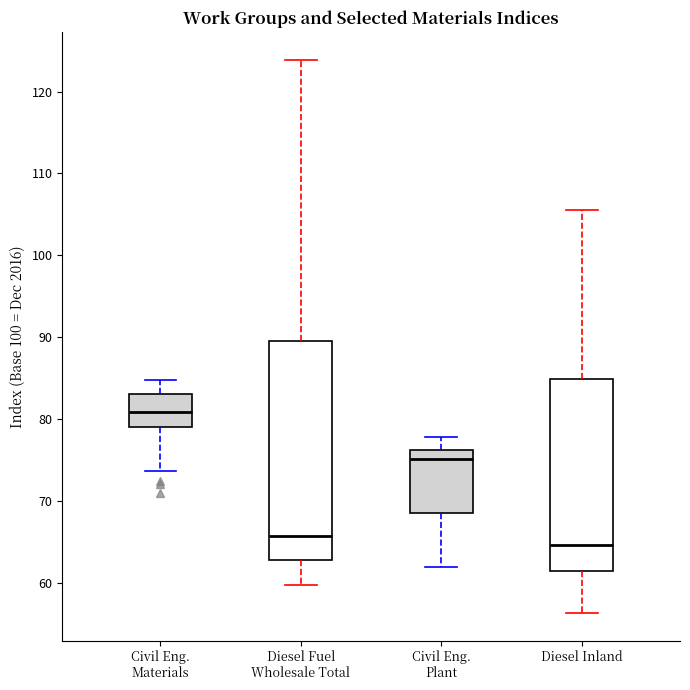

Reading left to right, read every box against the y-axis: the position of its median line, the range the box covers, and the ends of its whiskers. The values are not printed on the chart, so give them approximately, as read against the axis.

Civil Eng. Materials: median 81, box 79 to 83, whiskers 74 to 85
Diesel Fuel Wholesale Total: median 66, box 63 to 89, whiskers 60 to 124
Civil Eng. Plant: median 75, box 69 to 76, whiskers 62 to 78
Diesel Inland: median 65, box 61 to 85, whiskers 56 to 106